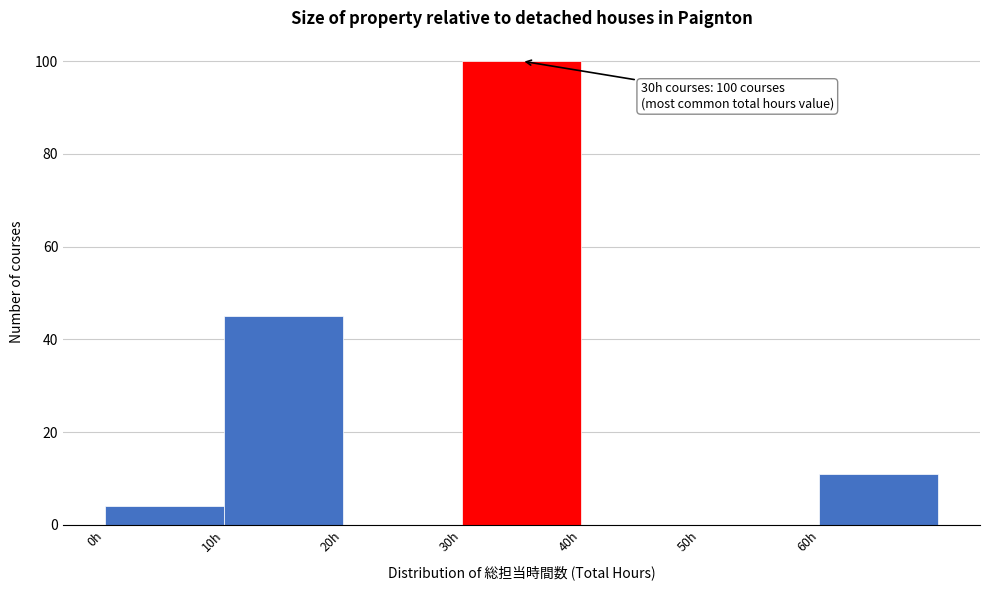

Which range on the x-axis has the tallest bar?

30 to 40